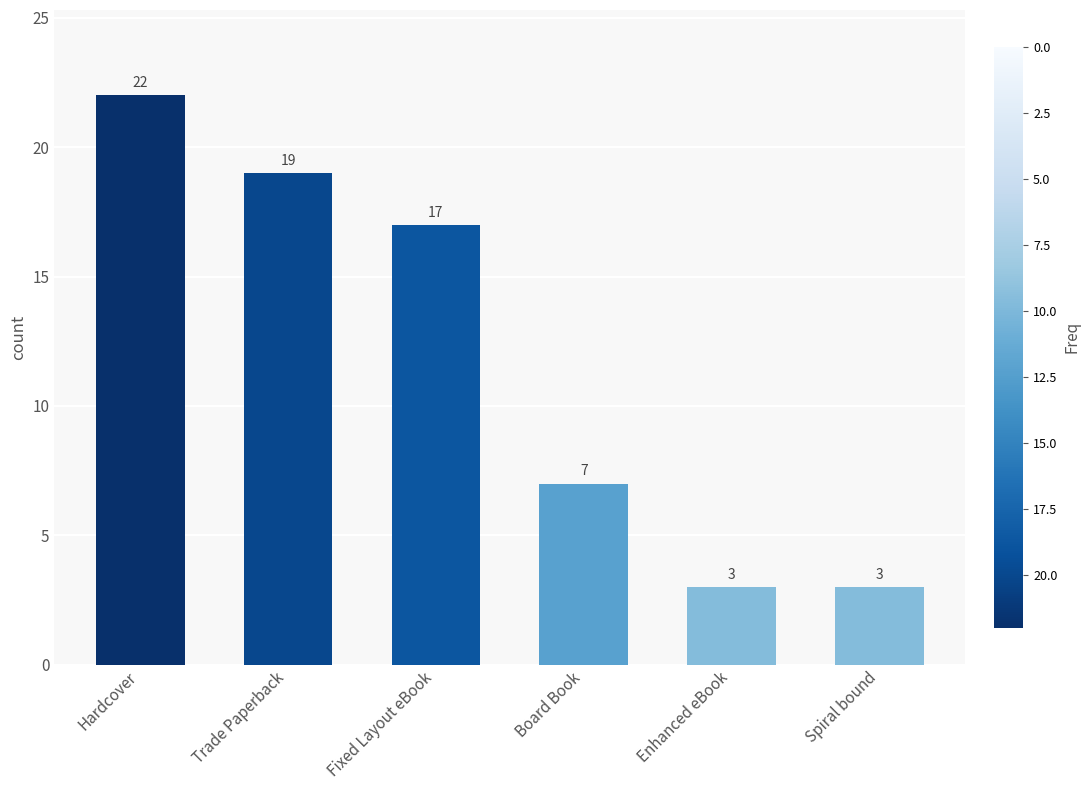

Which label corresponds to the largest value in the chart?

Hardcover